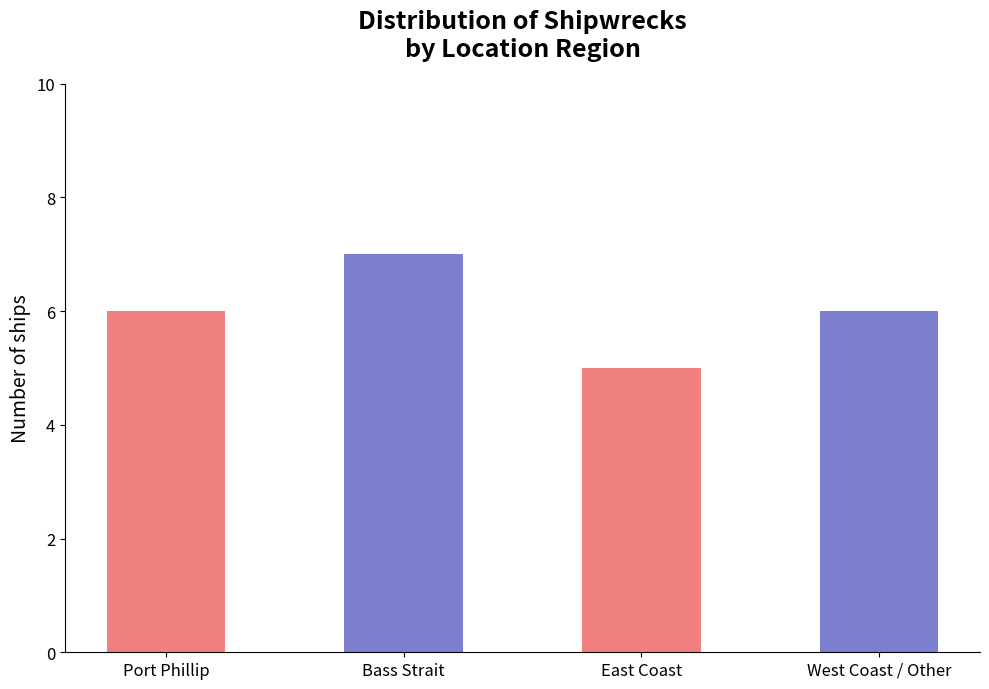

What is the difference between the maximum and minimum values?

2